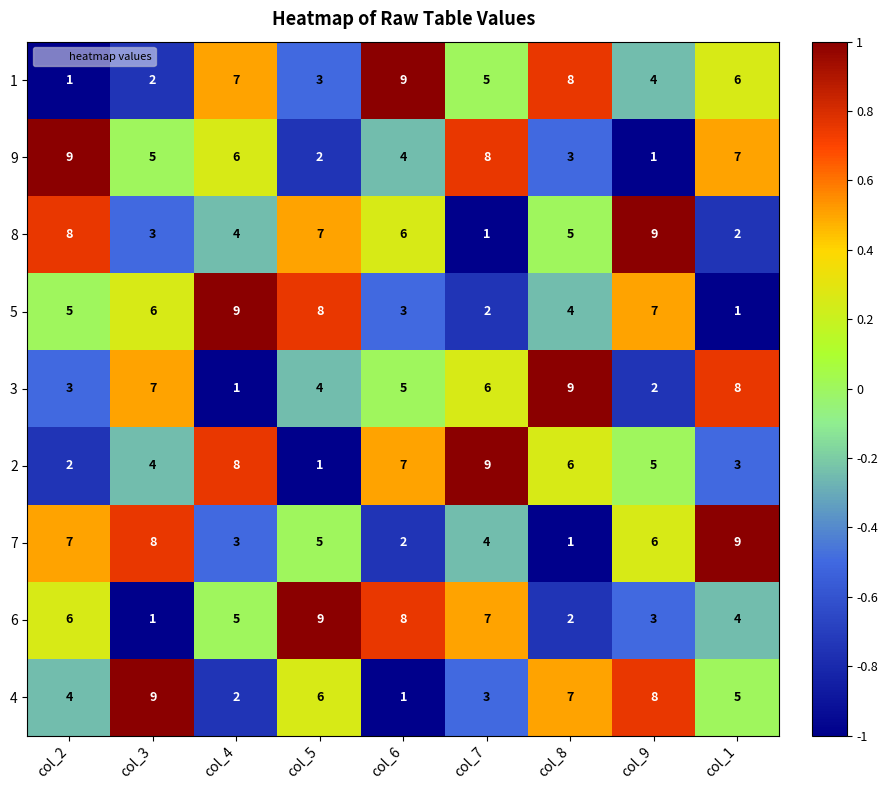

The value of 1 at col_4 is 7. True or false?

True